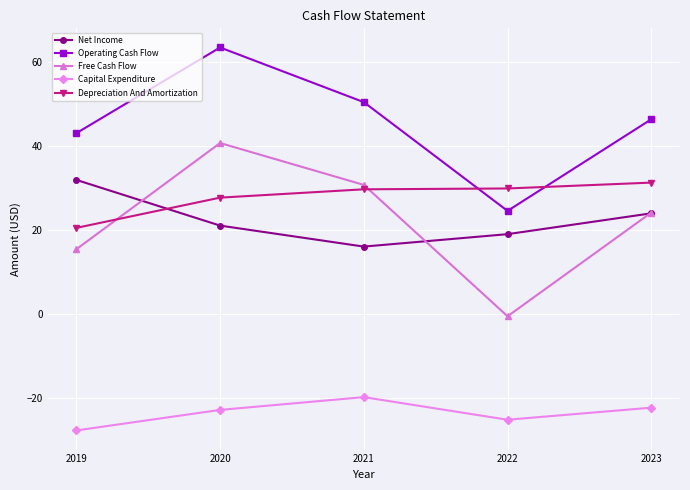

Which series has the largest total across all categories?

Operating Cash Flow